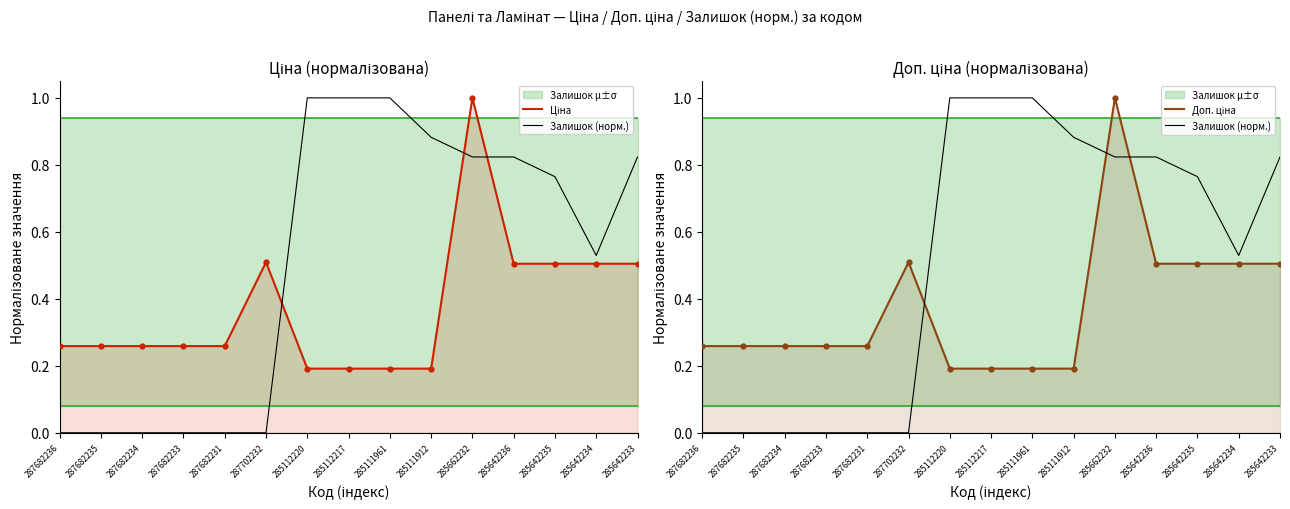

At how many categories does at least one series exceed 0?

15